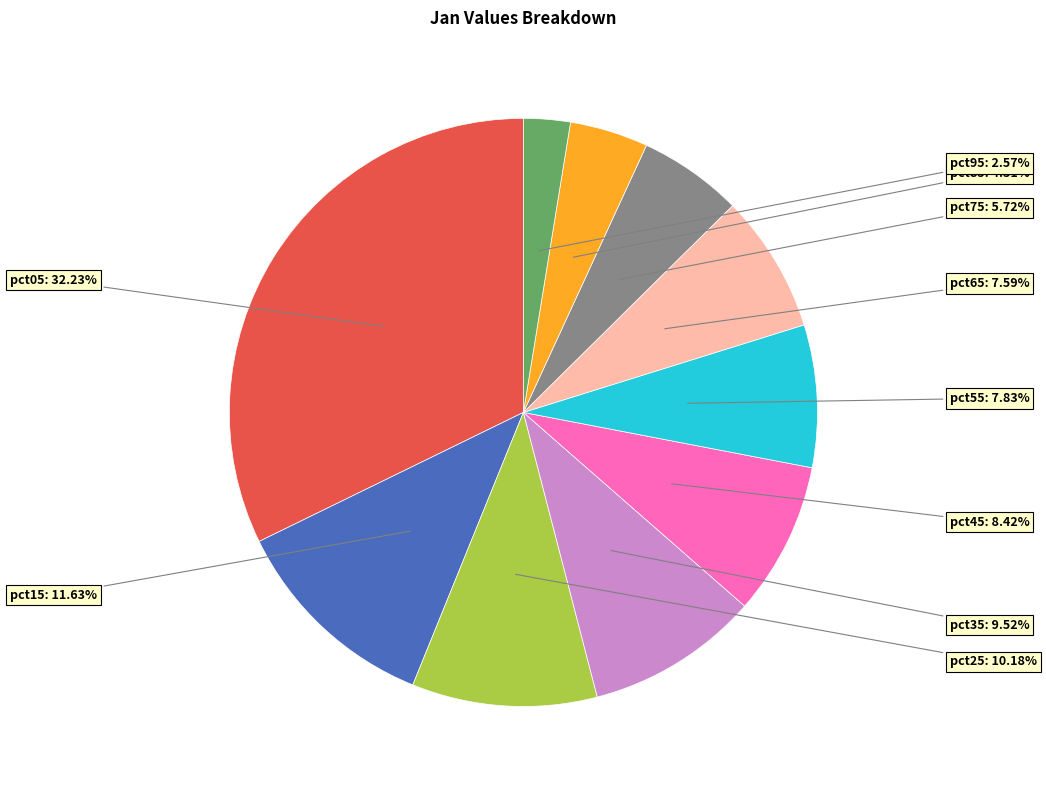

Is there a majority slice in this chart?

No